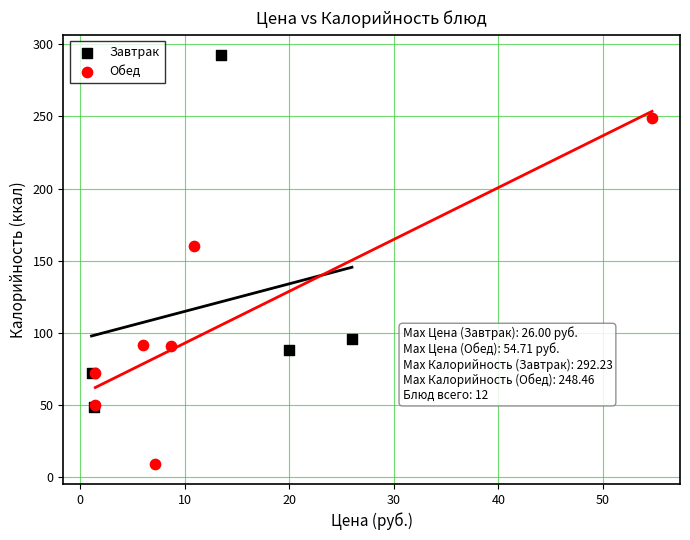

Which series contains the highest Y value?

Завтрак